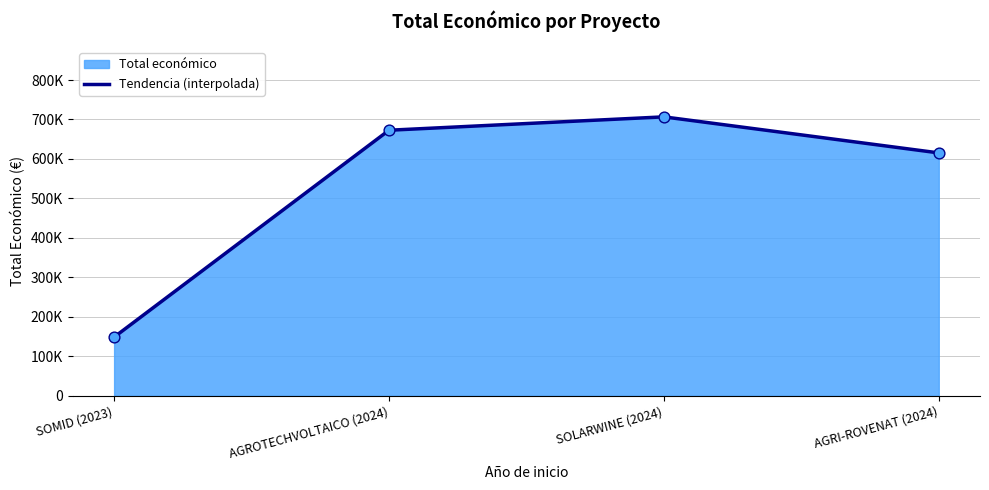

Approximately how many times larger is the value at AGROTECHVOLTAICO (2024) compared to SOMID (2023)?

4.5